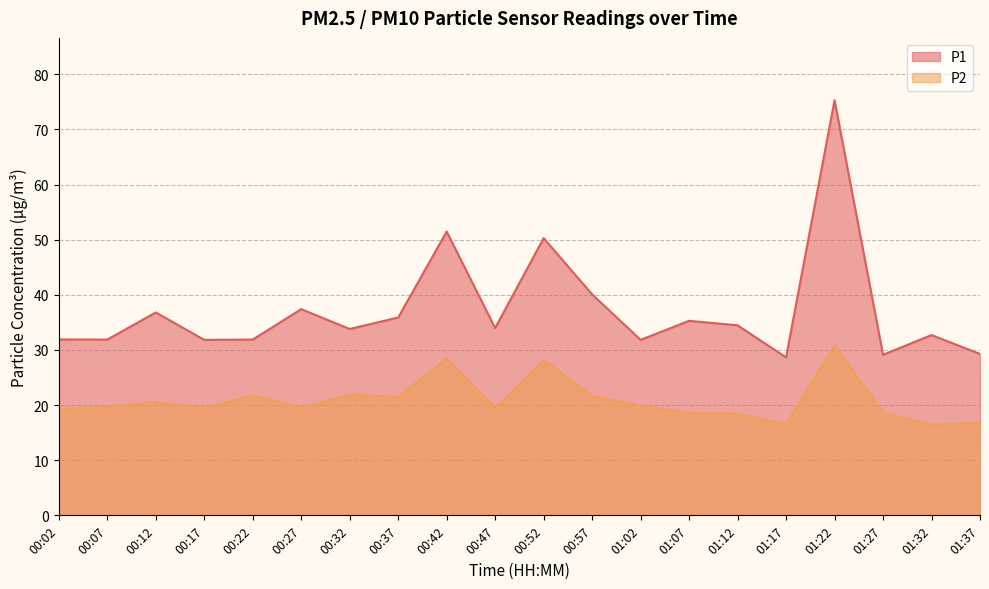

Where is P2 nearest to the value 23?

00:32